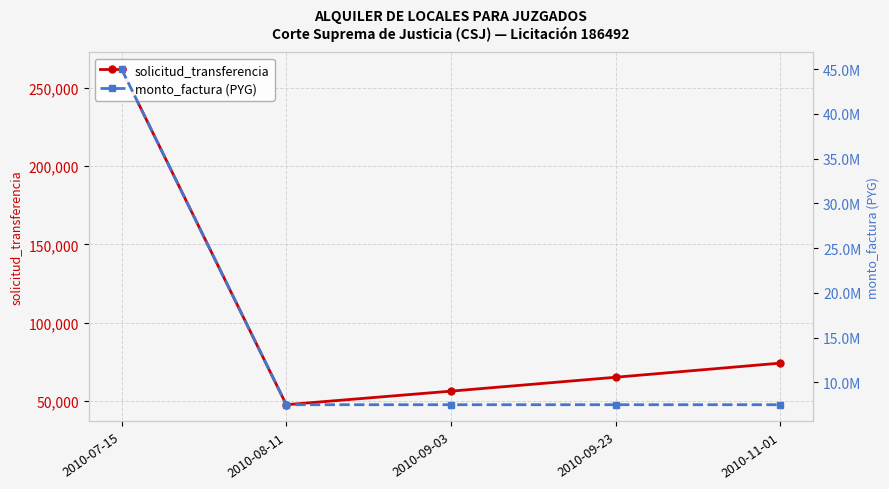

List the labels in order of monto_factura (PYG) value, smallest first.

2010-08-11, 2010-09-03, 2010-09-23, 2010-11-01, 2010-07-15